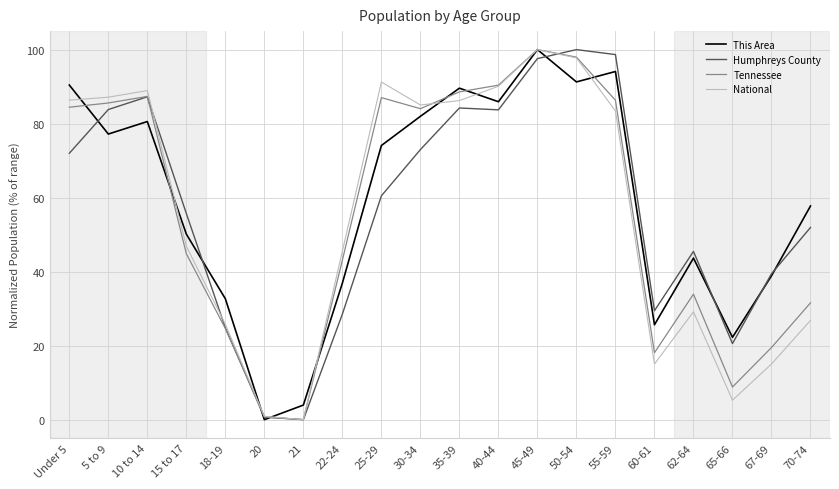

At which category does National reach its first local peak?

10 to 14